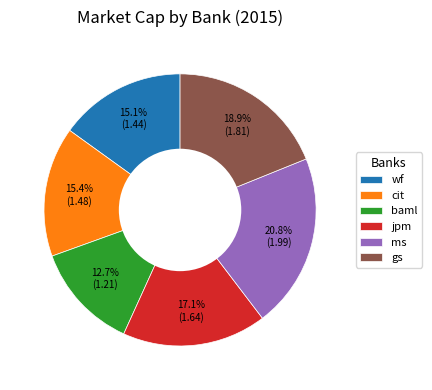

What is the total percentage of gs and cit?

34.3%